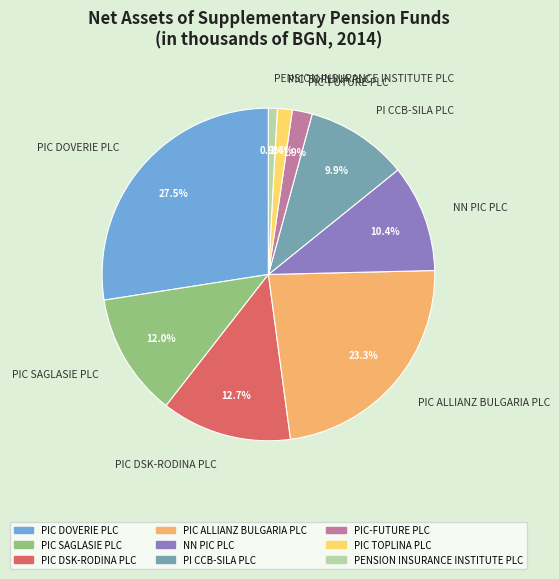

What is the largest slice in the pie chart?

PIC DOVERIE PLC